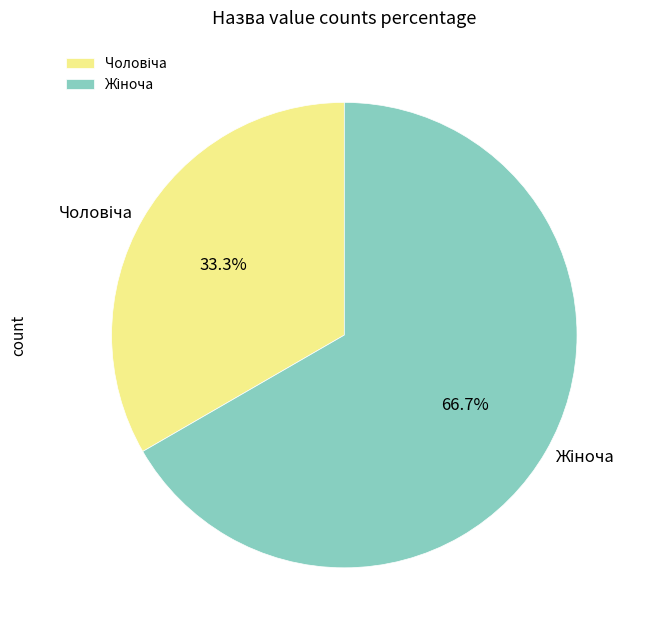

The Чоловіча slice represents 20% of the pie. True or false?

False